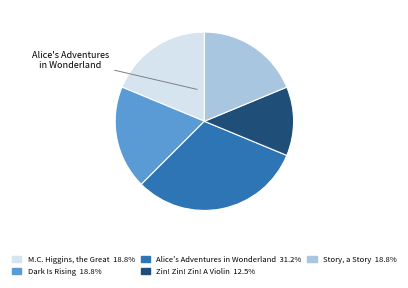

Is there a majority slice in this chart?

No